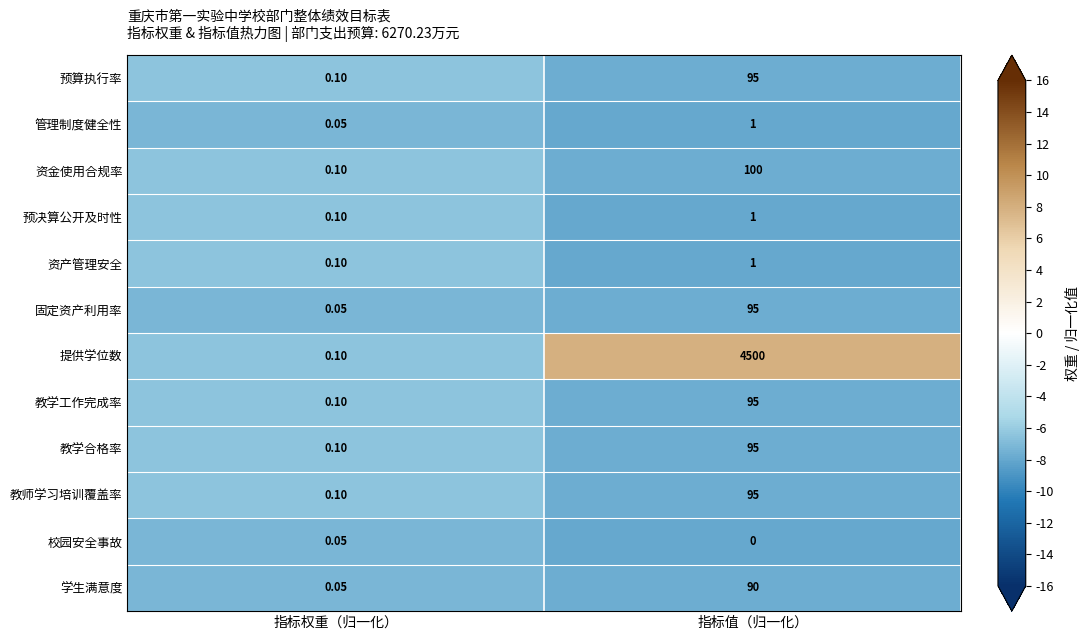

Rank the categories by 资产管理安全 value from highest to lowest.

指标值（归一化）, 指标权重（归一化）